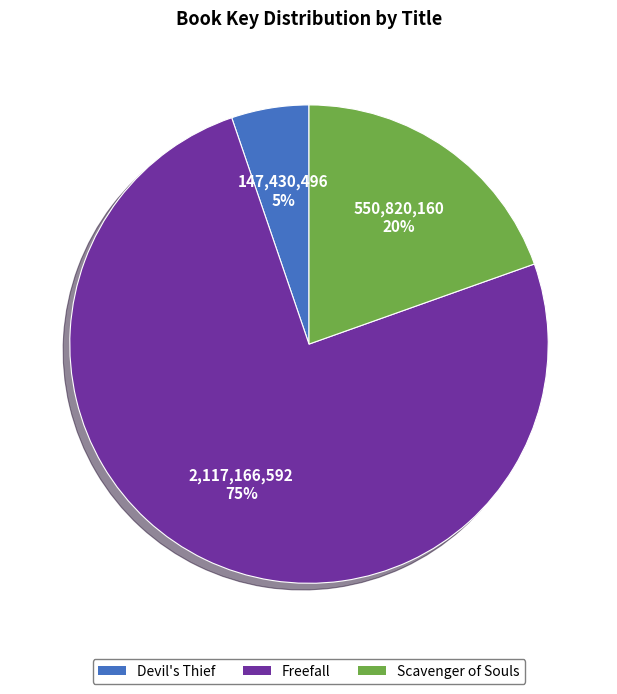

How many segments does this pie chart have?

3